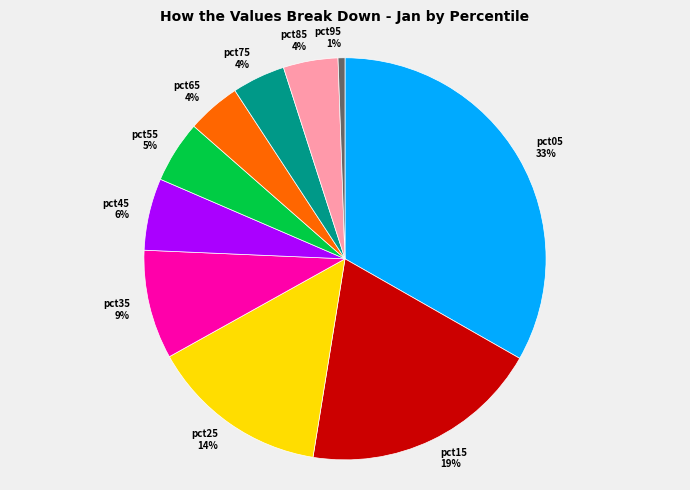

Is there any slice that represents more than half of the pie?

No